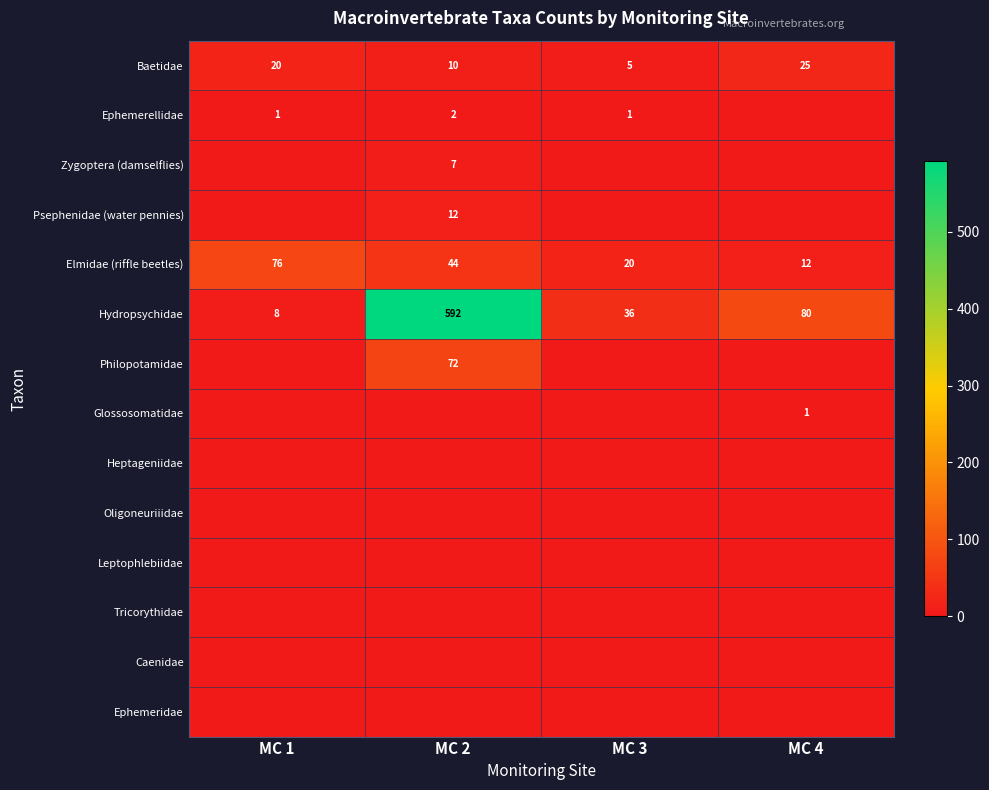

Is it true that Hydropsychidae equals 592 at MC 2?

True